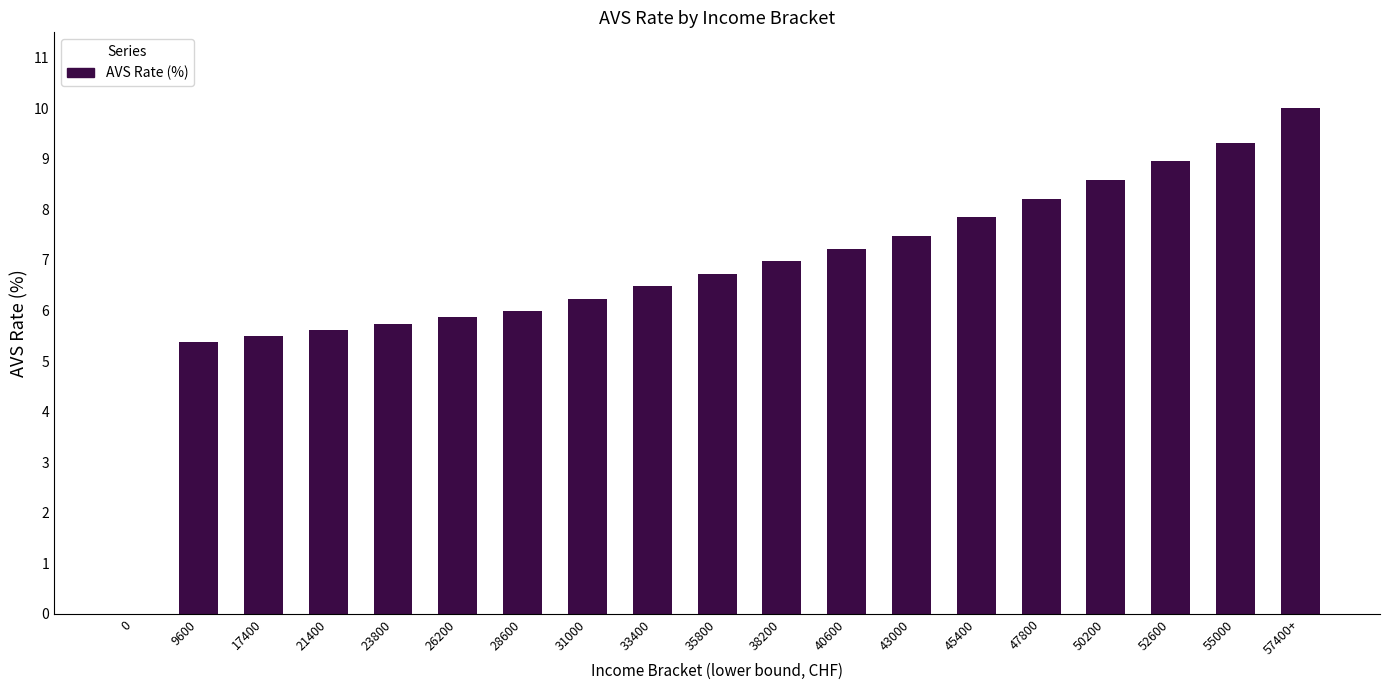

Which has a higher value, 26200 or 31000?

31000